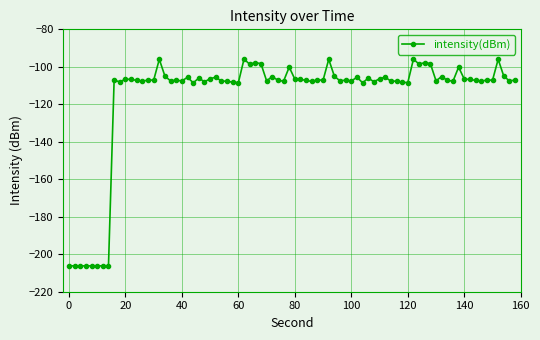

What is the difference between the maximum and minimum values?

110.3